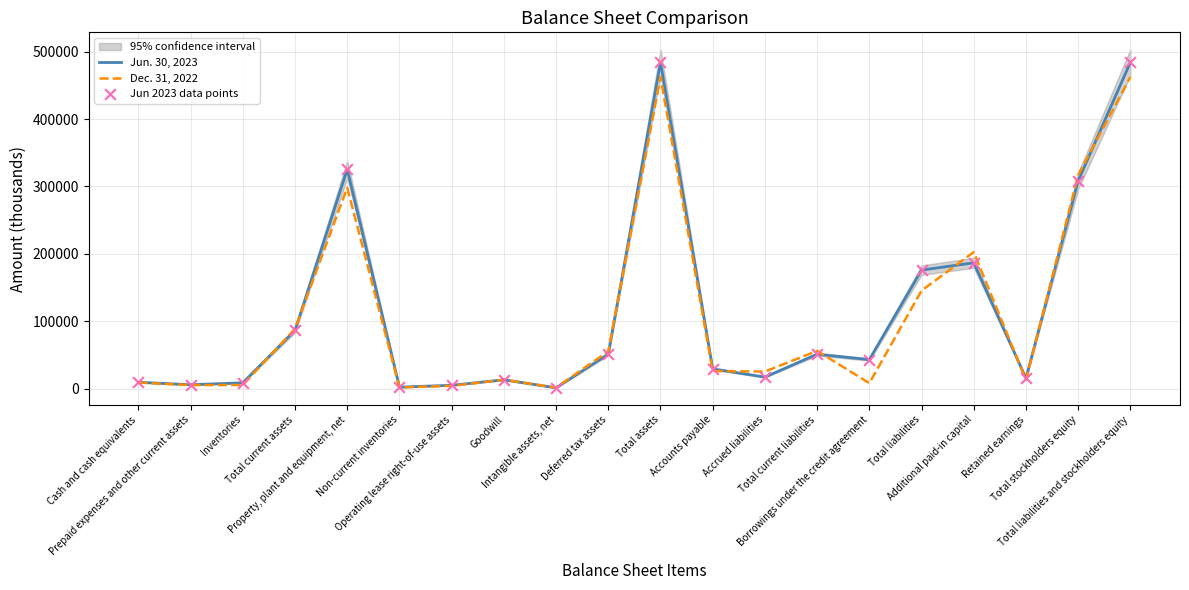

What is the total value across all series at Goodwill?

39012